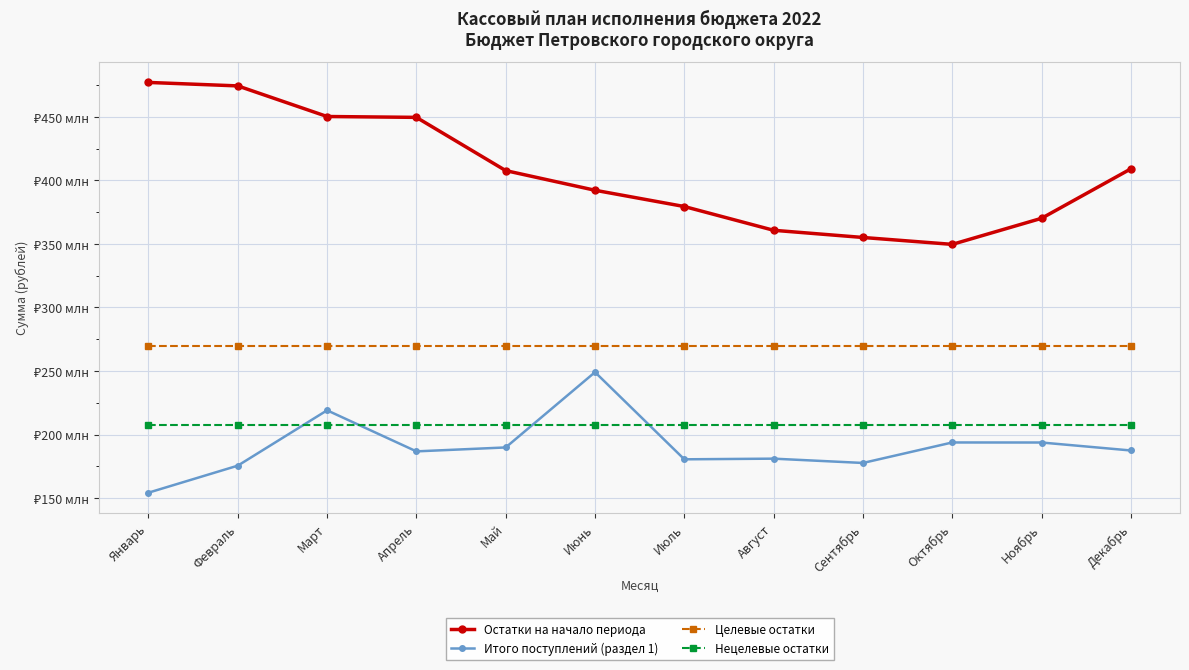

What are all the series names shown in the legend?

Остатки на начало периода, Итого поступлений (раздел 1), Целевые остатки, Нецелевые остатки